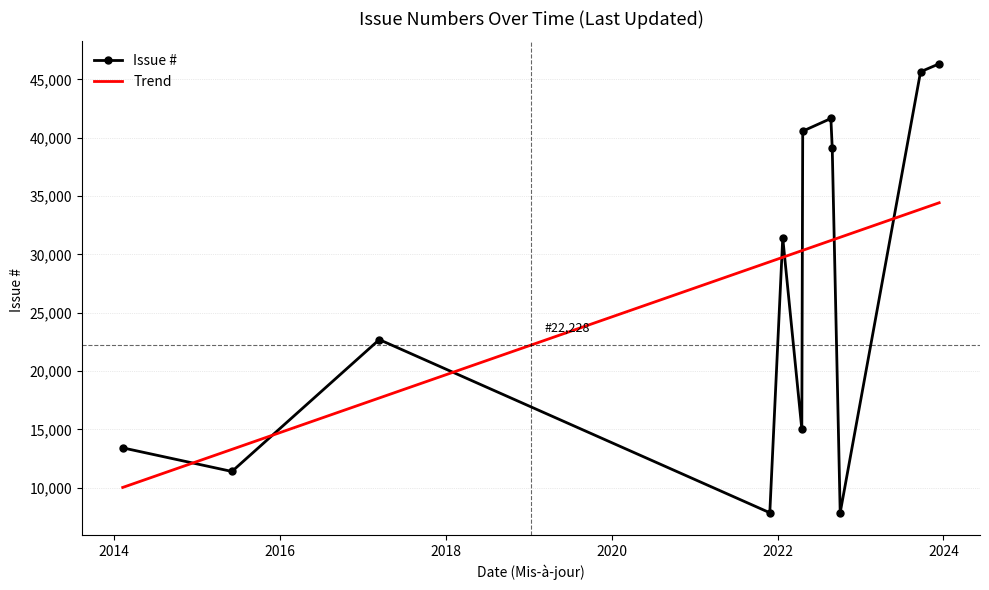

Which label corresponds to the smallest value in the chart?

2021-11-27